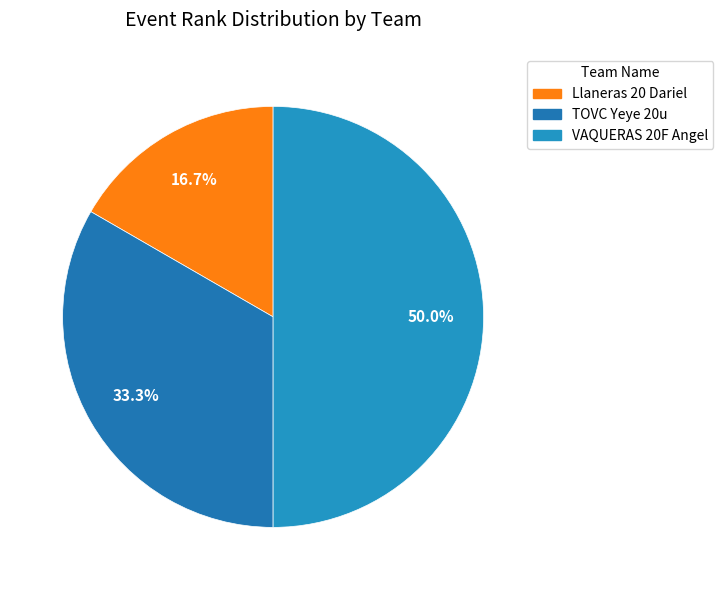

True or false: Llaneras 20 Dariel accounts for 17% of the total.

True